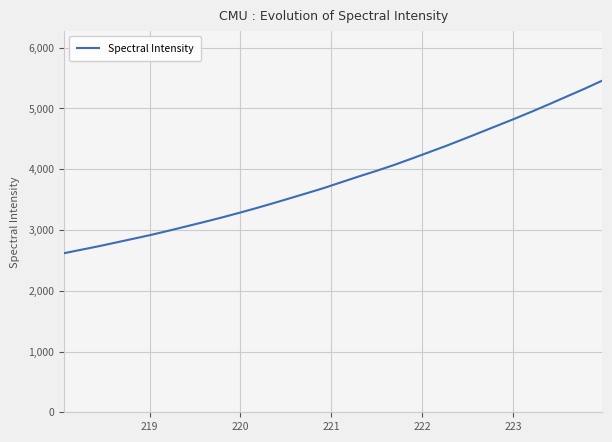

What is the difference between the maximum and minimum values?

2839.7